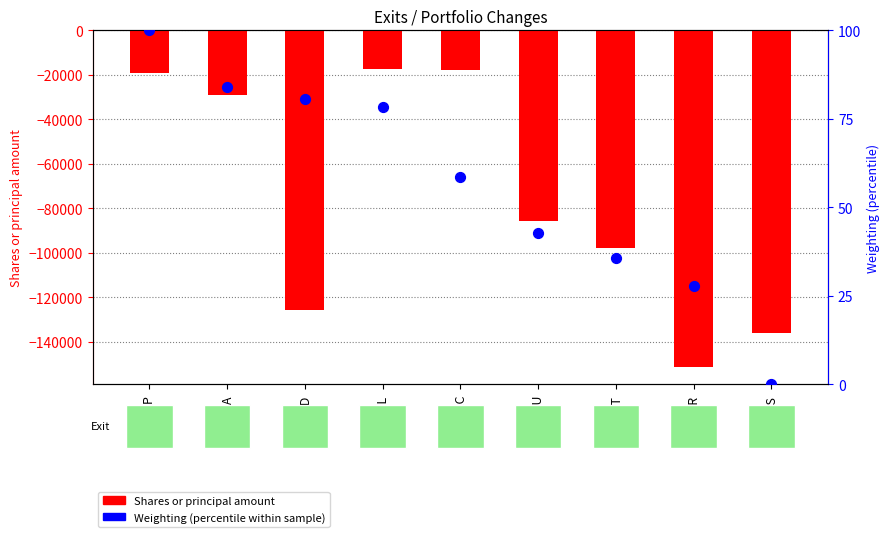

Which series contains the lowest Y value?

Shares or principal amount